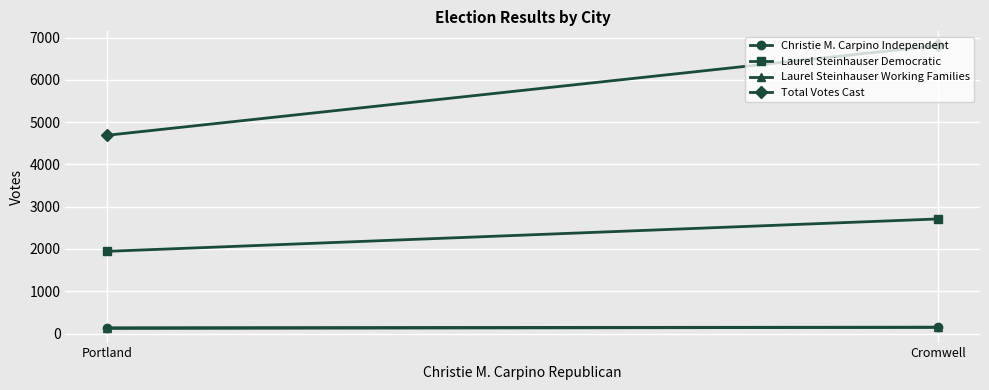

Where is Total Votes Cast nearest to the value 5752?

Portland